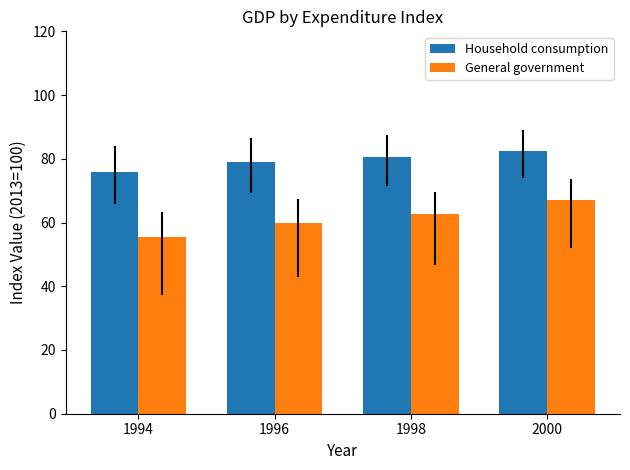

What is the minimum value for Household consumption?

75.9